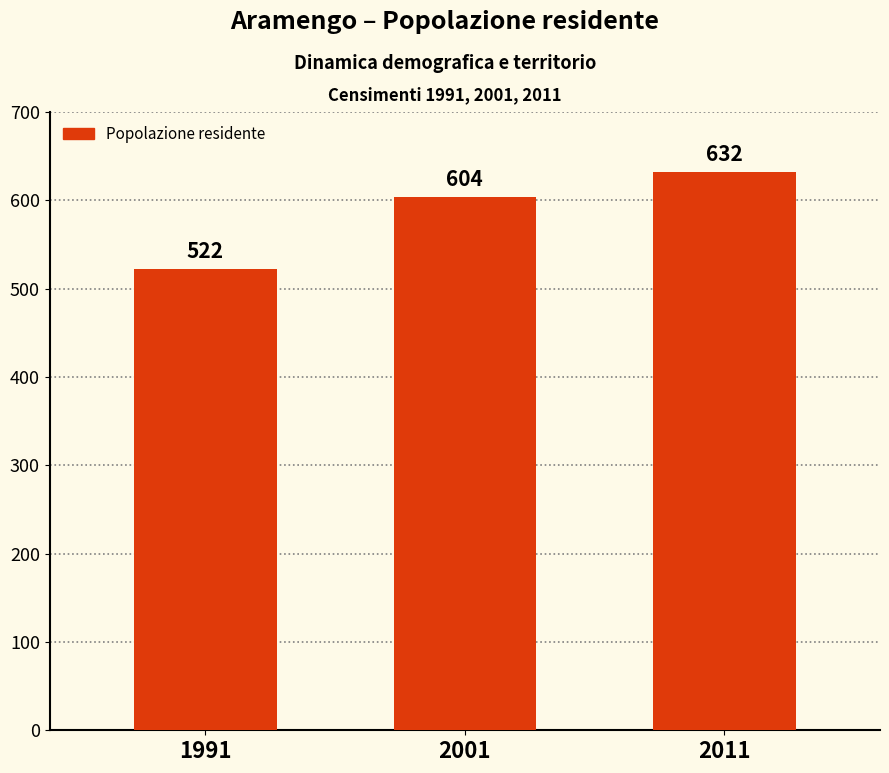

Where is the data nearest to the value 577?

2001